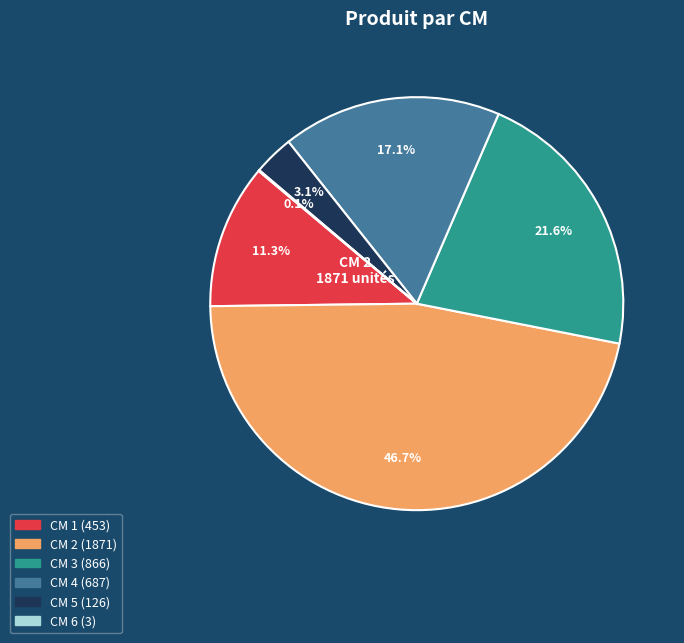

Is there any slice that represents more than half of the pie?

No